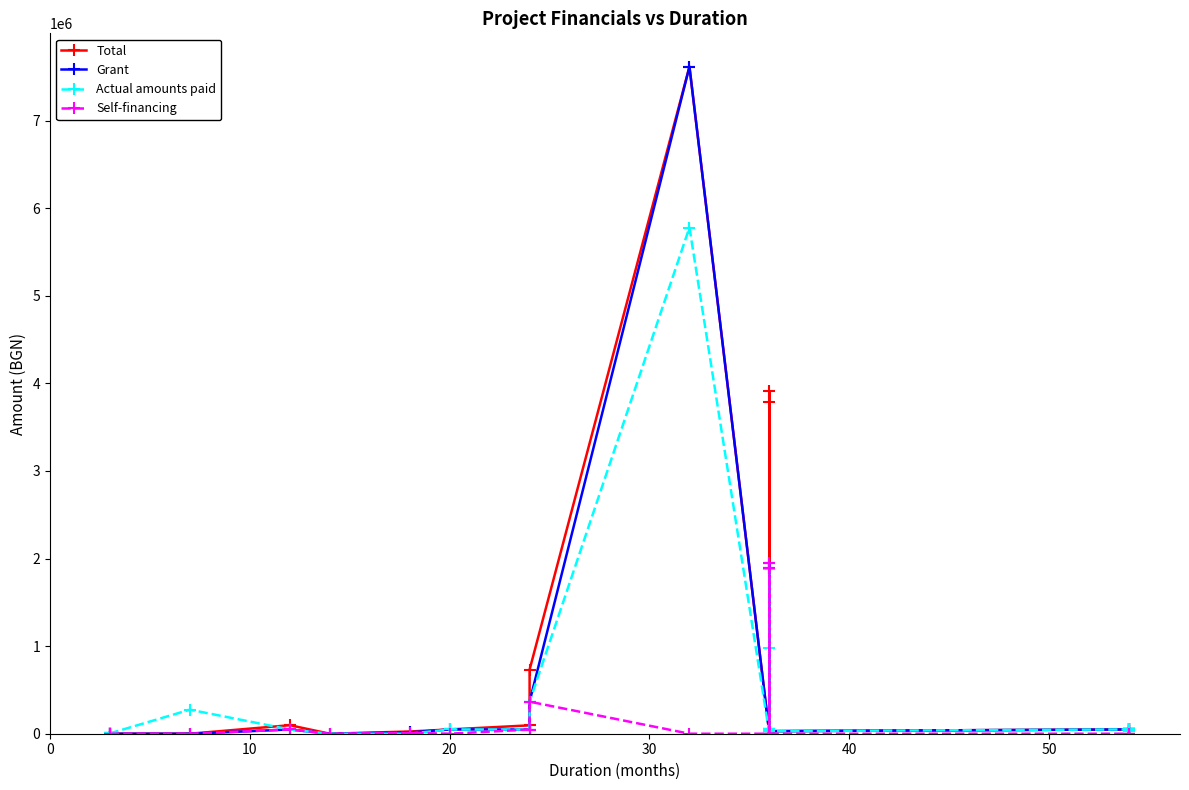

Read the Actual amounts paid value at 0.

10000.0